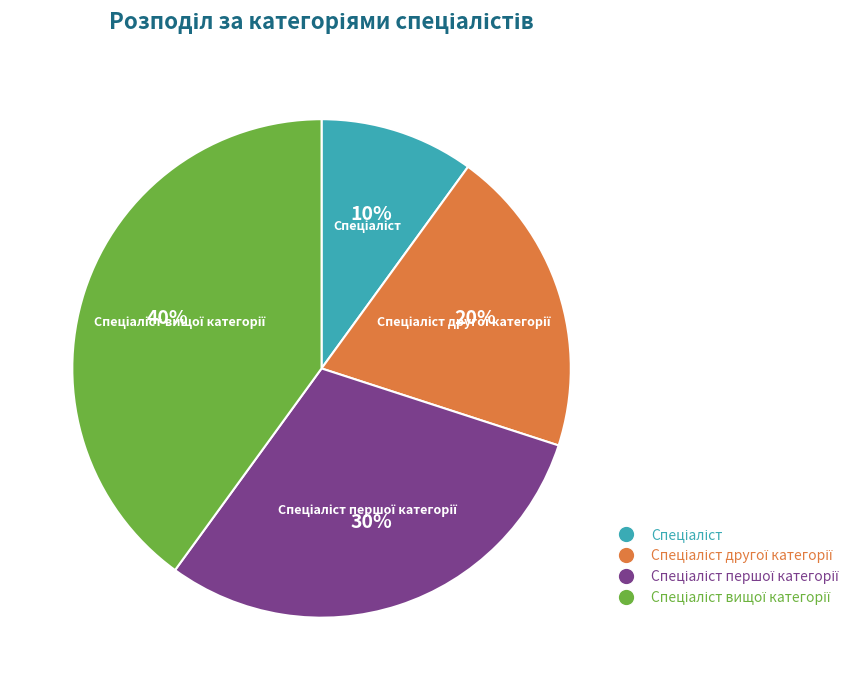

Is there a majority slice in this chart?

No